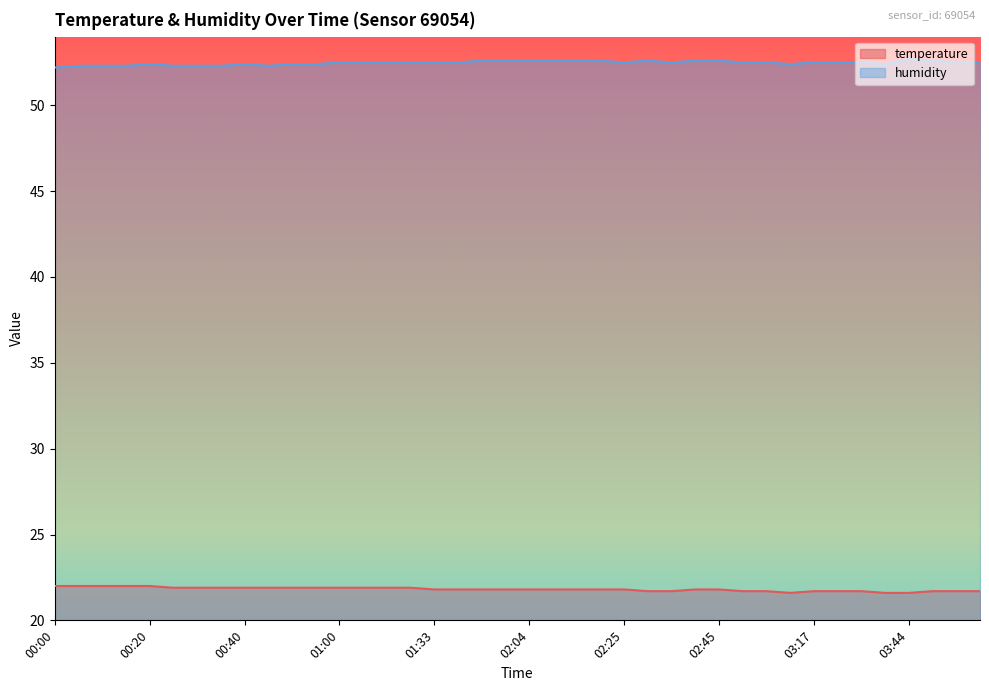

Reading left to right, what are all the values shown in this chart?

temperature: 22.0	22.0	22.0	22.0	22.0	21.9	21.9	21.9	21.9	21.9	21.9	21.9	21.9	21.9	21.9	21.9	21.8	21.8	21.8	21.8	21.8	21.8	21.8	21.8	21.8	21.7	21.7	21.8	21.8	21.7	21.7	21.6	21.7	21.7	21.7	21.6	21.6	21.7	21.7	21.7
humidity: 52.2	52.3	52.3	52.3	52.4	52.3	52.3	52.3	52.4	52.3	52.4	52.4	52.5	52.5	52.5	52.5	52.5	52.5	52.6	52.6	52.6	52.6	52.6	52.6	52.5	52.6	52.5	52.6	52.6	52.5	52.5	52.4	52.5	52.5	52.5	52.4	52.7	52.6	52.5	52.5